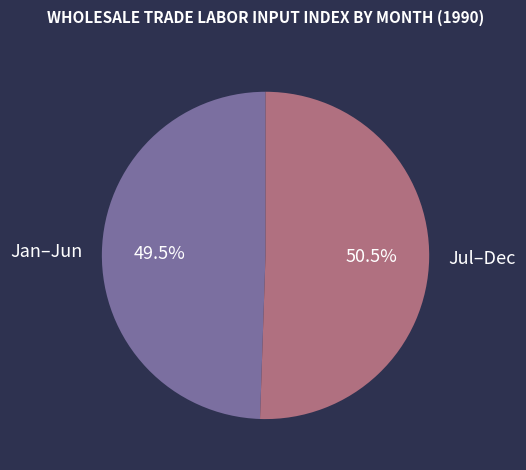

Is Jan–Jun the majority of the pie?

No